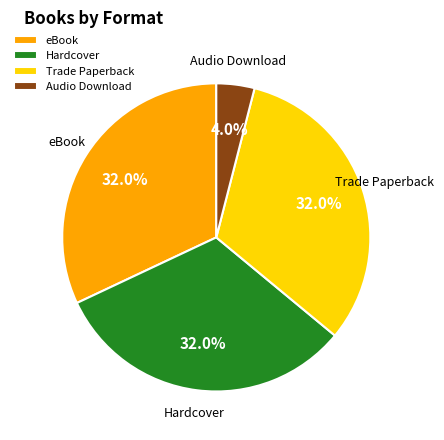

Which category has the smallest portion of the pie?

Audio Download